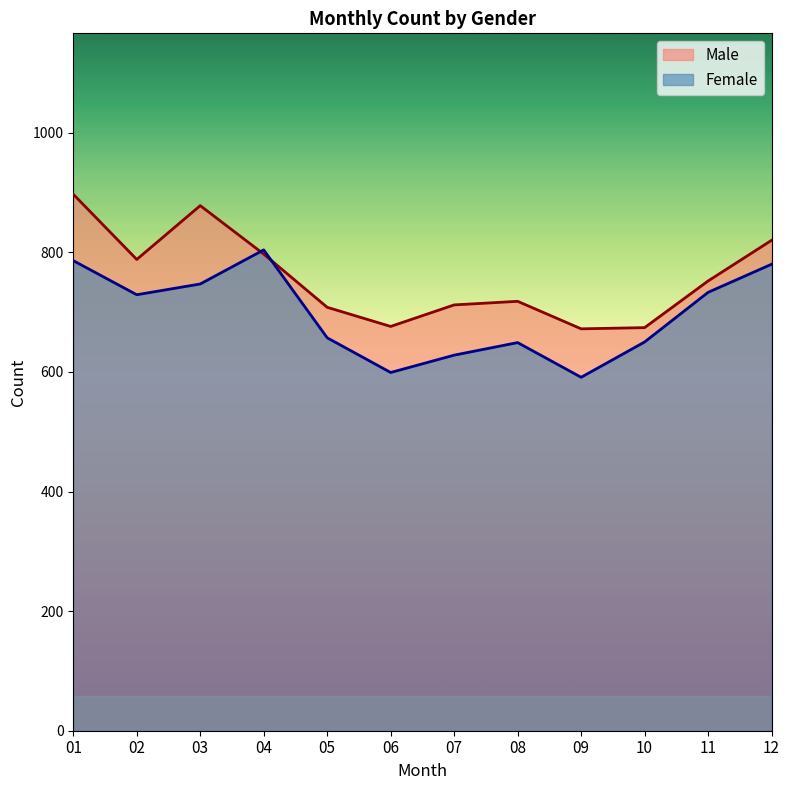

Which series has the largest range (max minus min)?

Male